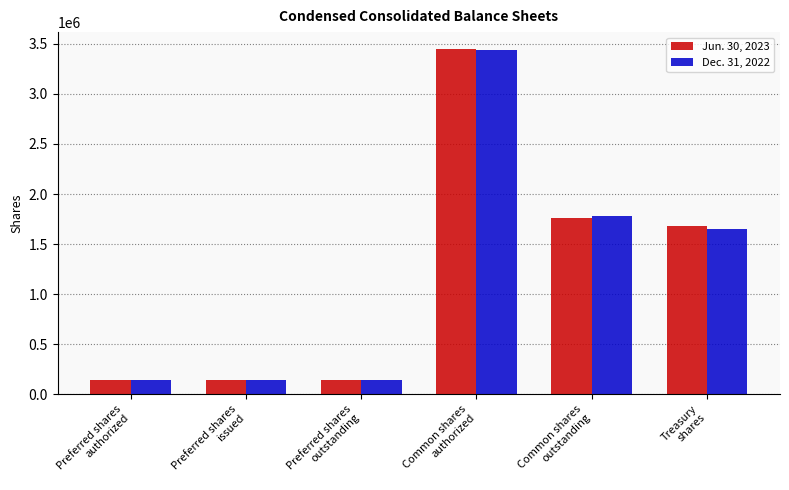

True or false: Dec. 31, 2022 has a value of 2552819 at Common shares
outstanding.

False